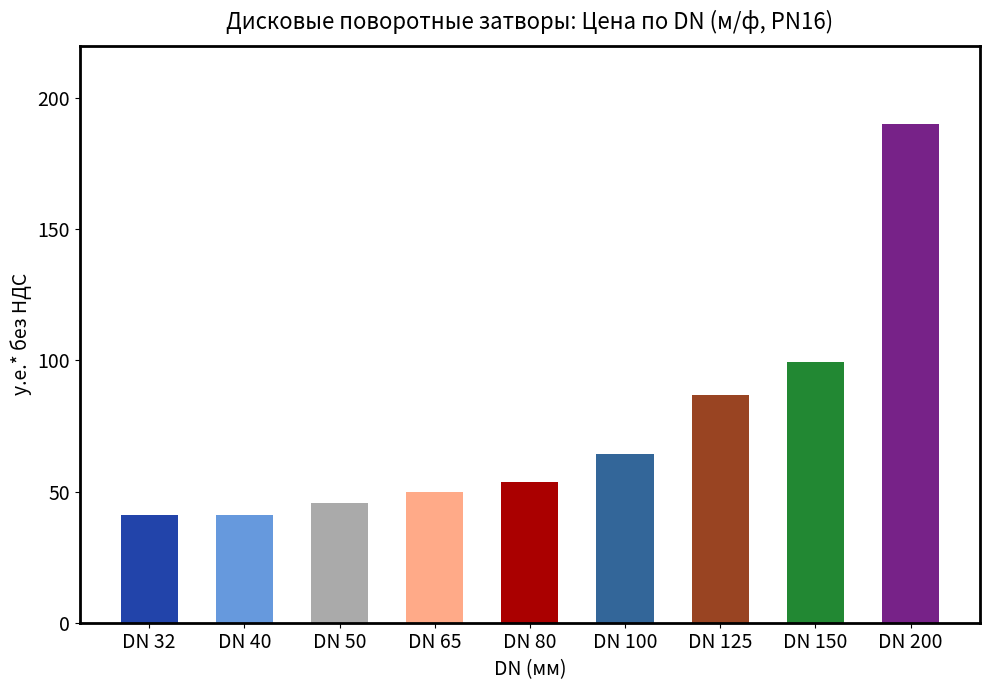

Reading left to right, transcribe all the data shown in this chart.

DN 32=41.0	DN 40=41.0	DN 50=45.5	DN 65=50.0	DN 80=53.8	DN 100=64.5	DN 125=87.0	DN 150=99.5	DN 200=190.0